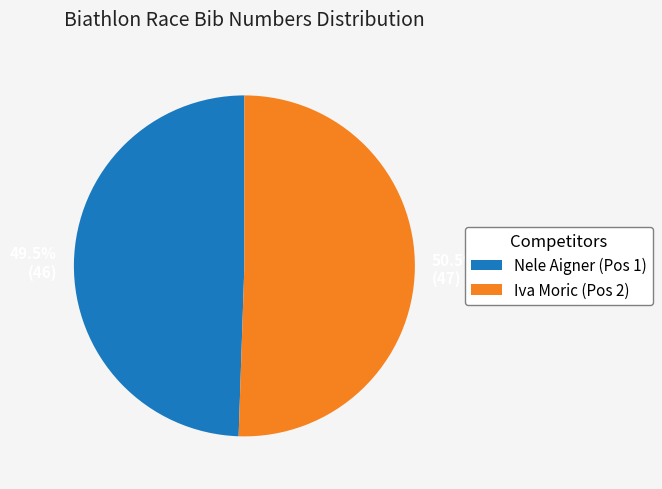

Is there any slice that represents more than half of the pie?

Yes